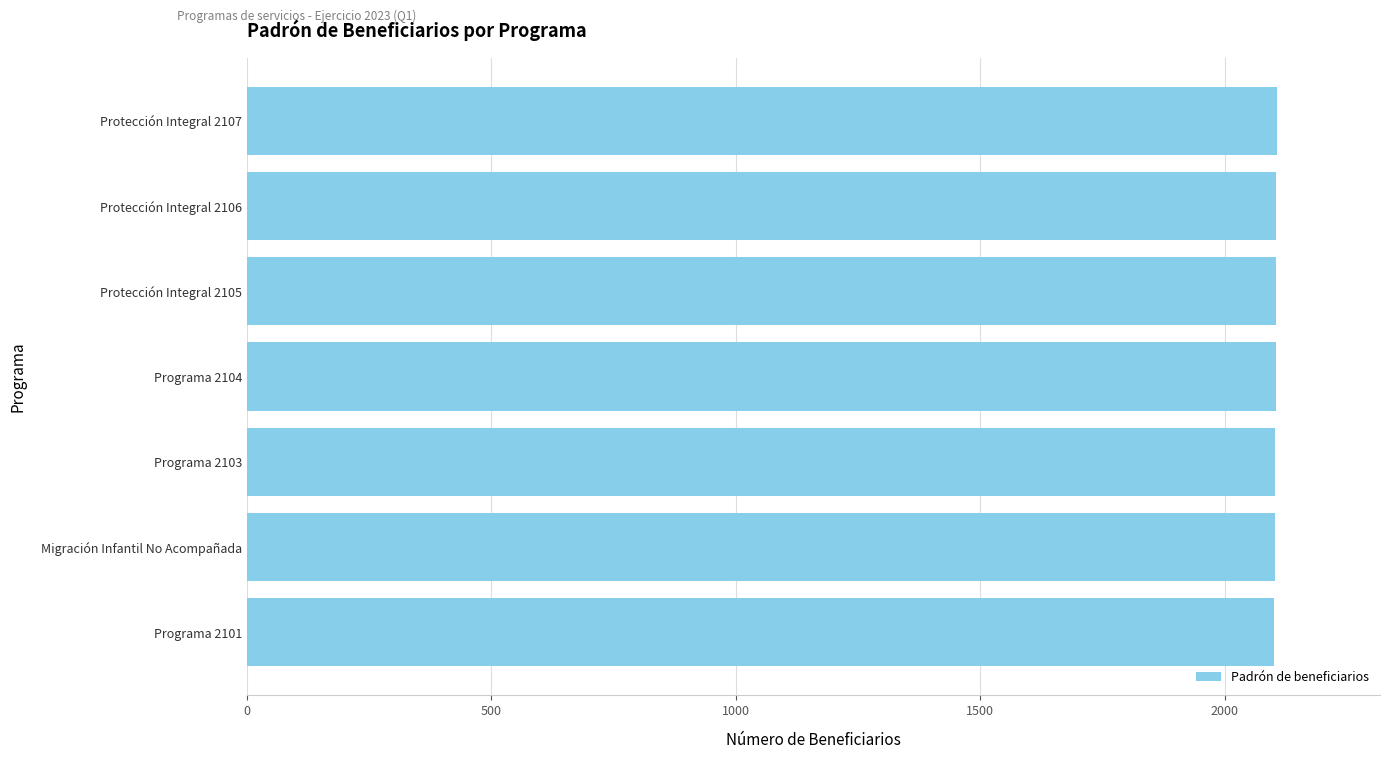

What is the sum of all values?

14728